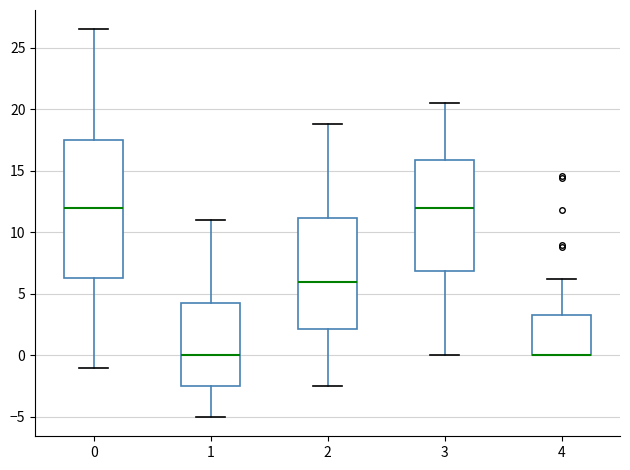

Which box is the tallest, from its lower edge to its upper edge?

0